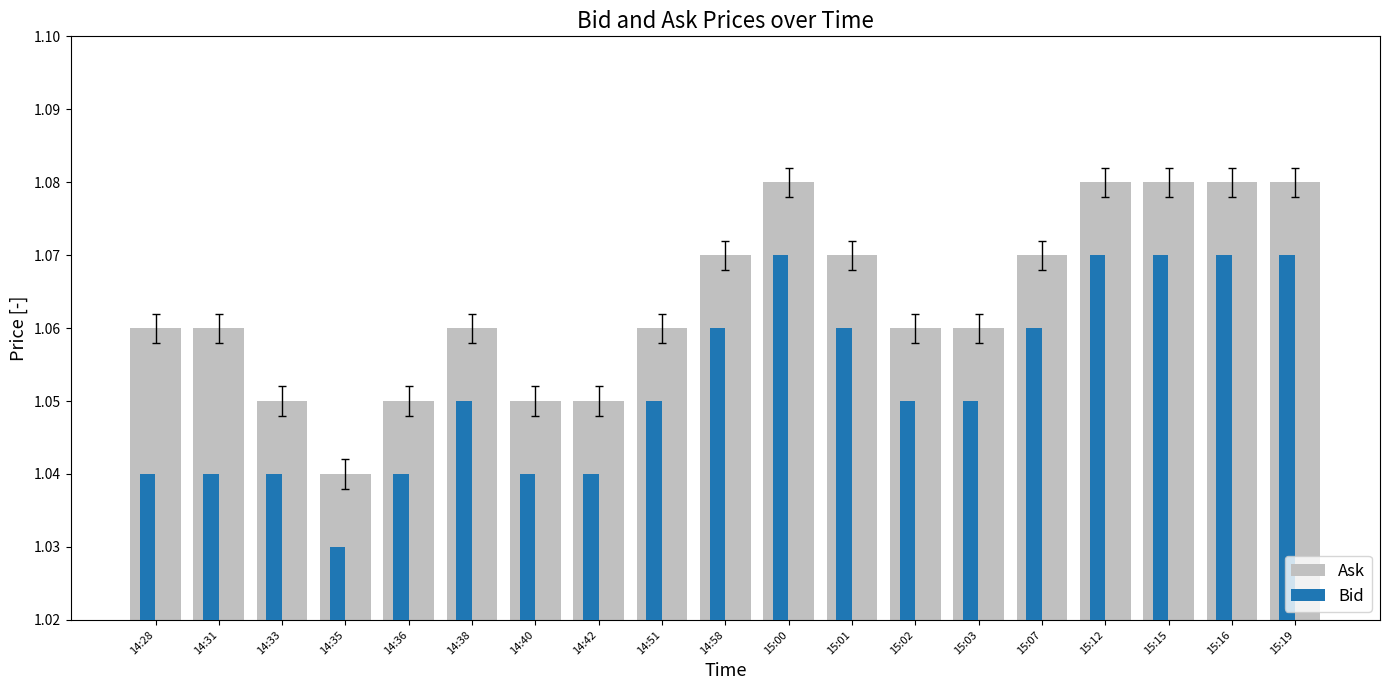

What is the label of the 5th bar from the left?

14:36